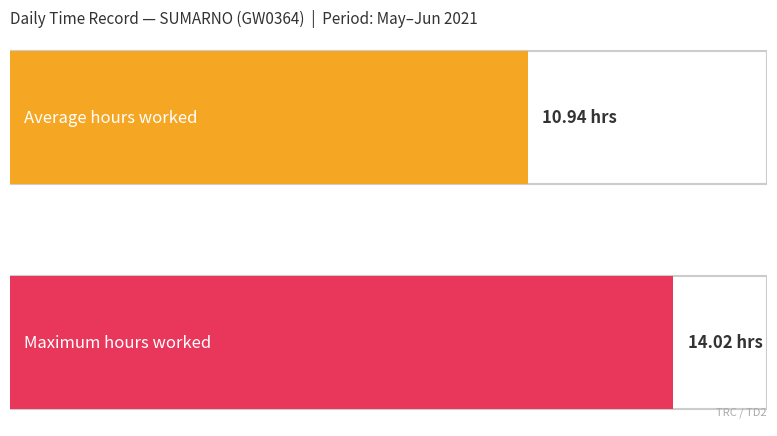

Count the number of data series in this chart.

2